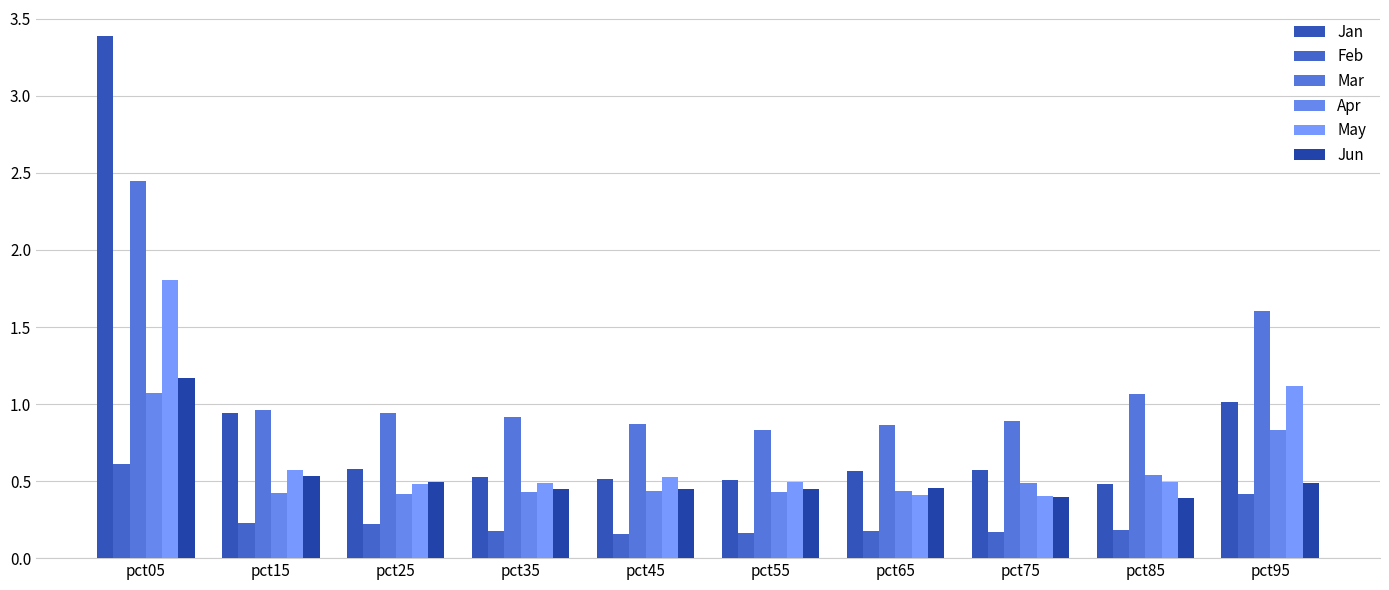

How many bars are there in total?

60